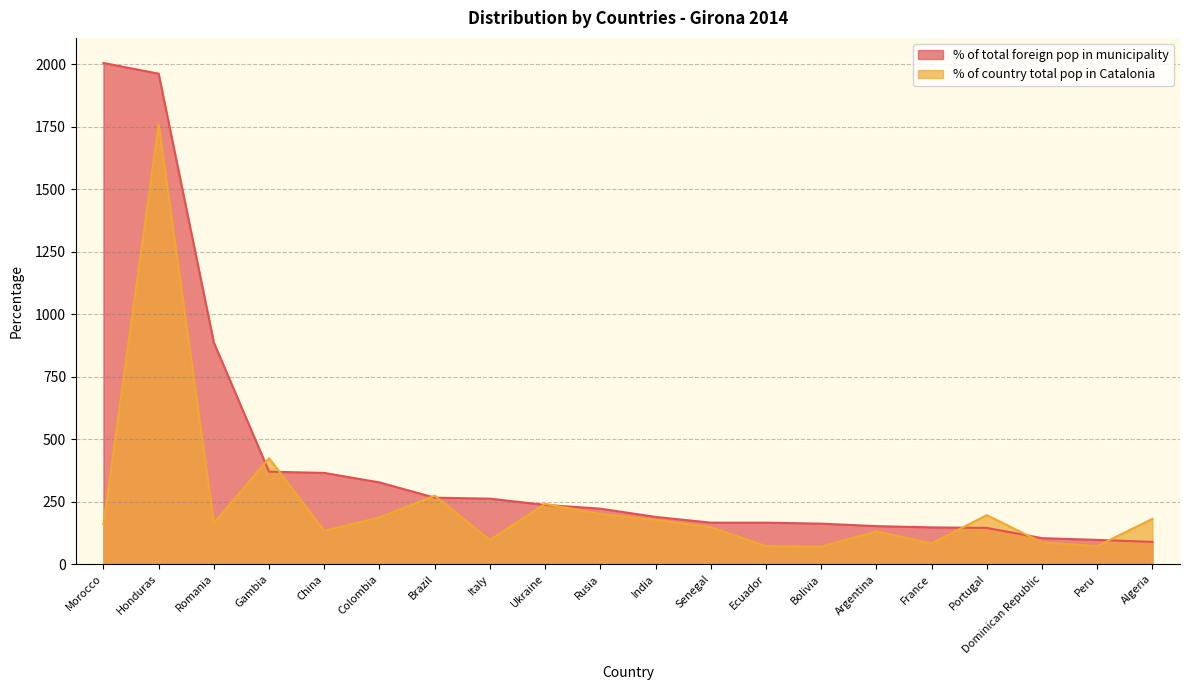

What are all the series names shown in the legend?

% of total foreign pop in municipality, % of country total pop in Catalonia